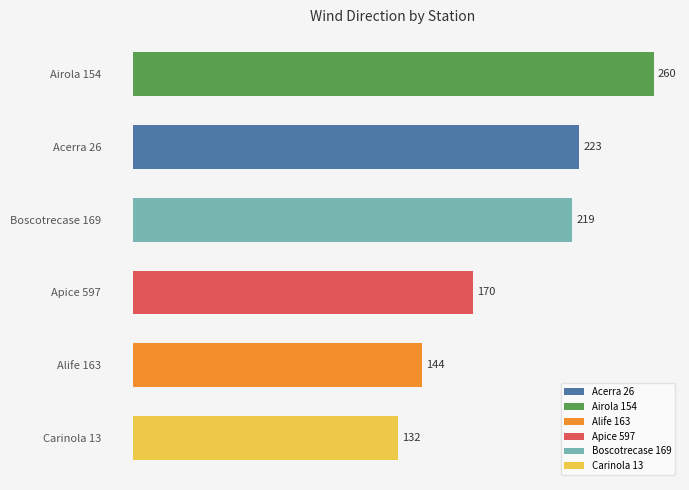

What value does the data have at Carinola 13?

132.3